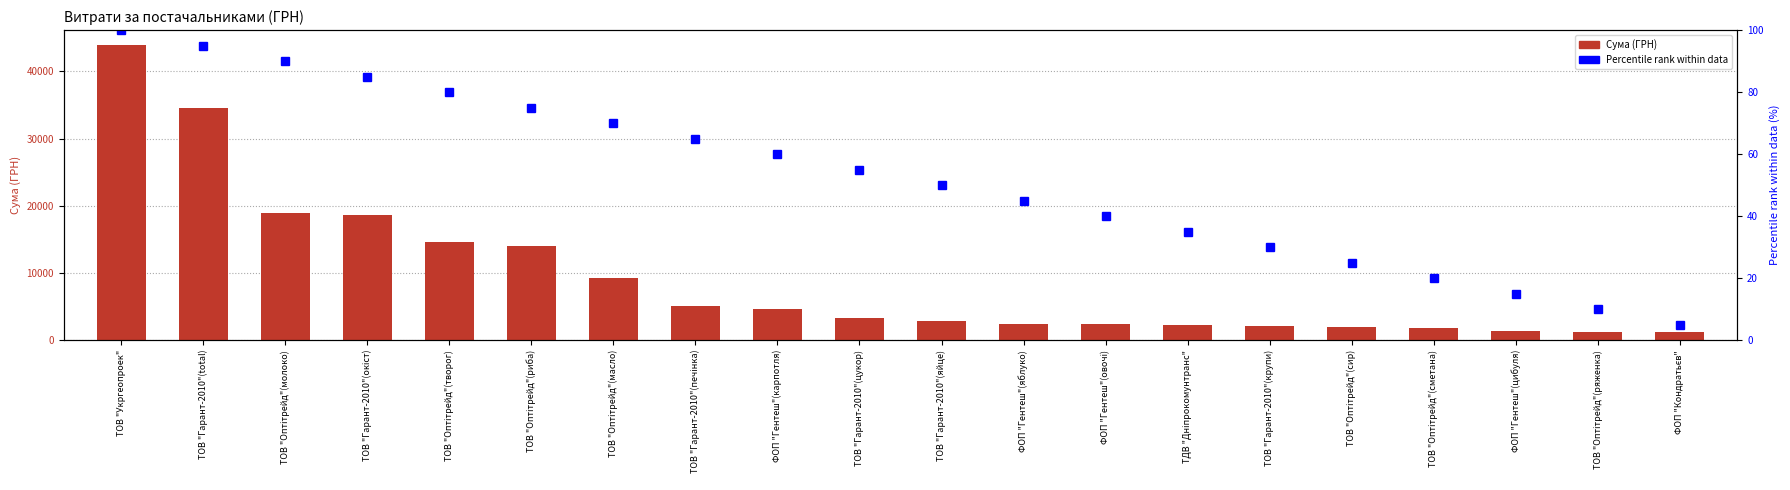

What is the minimum value for СУМА (ГРН)?

1179.0